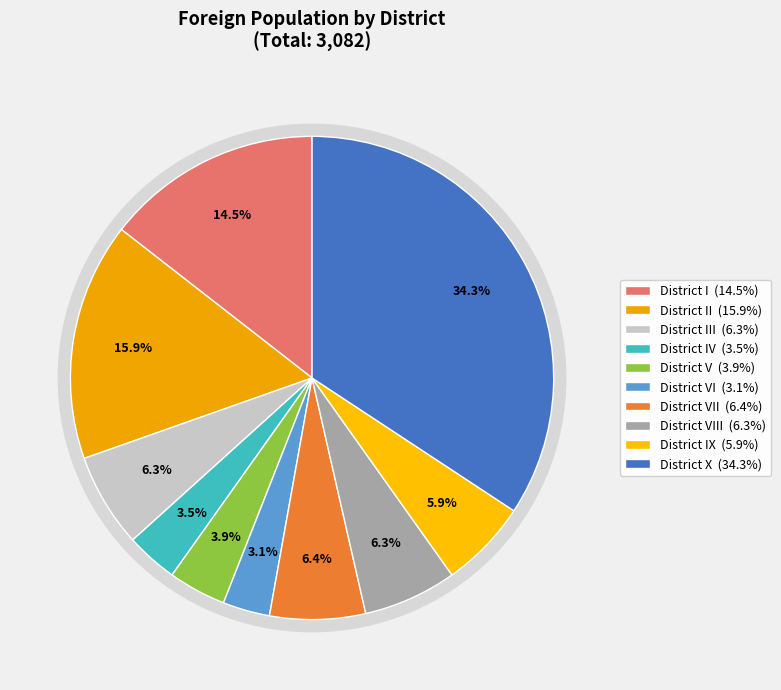

What is the change in value from District I to District VI?

-349